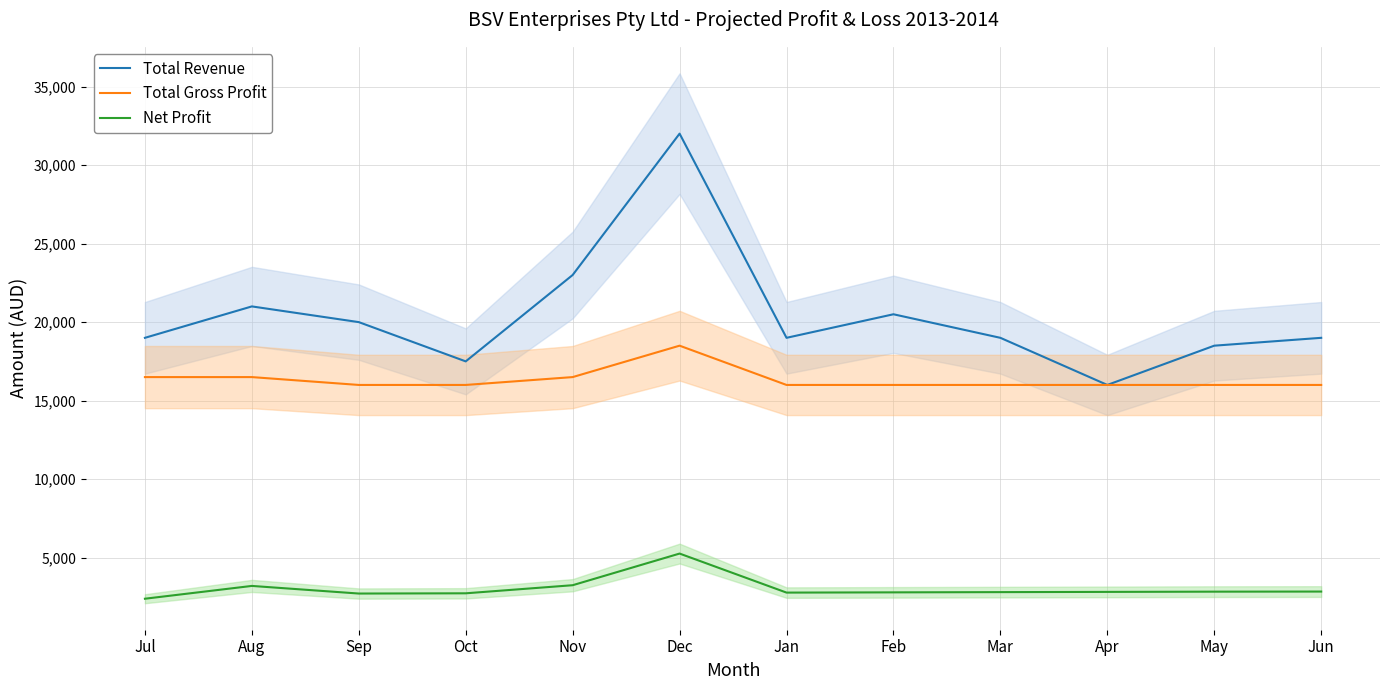

Does the chart have visible grid lines?

Yes